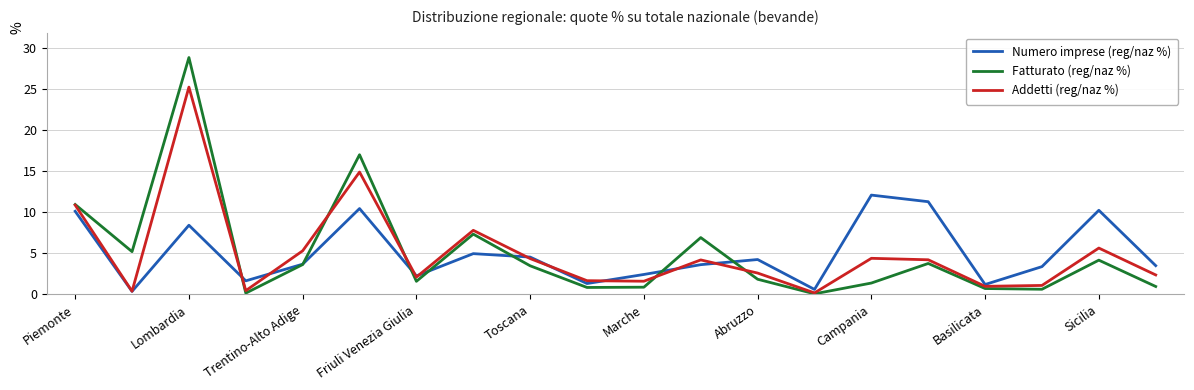

True or false: Addetti (reg/naz %) and Numero imprese (reg/naz %) intersect in this chart.

True